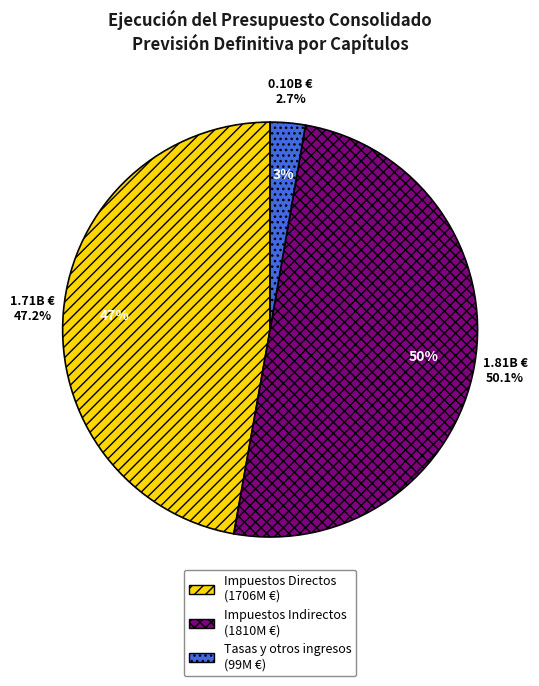

Approximately how many times larger is the value at Impuestos Directos compared to Tasas y otros ingresos?

17.3